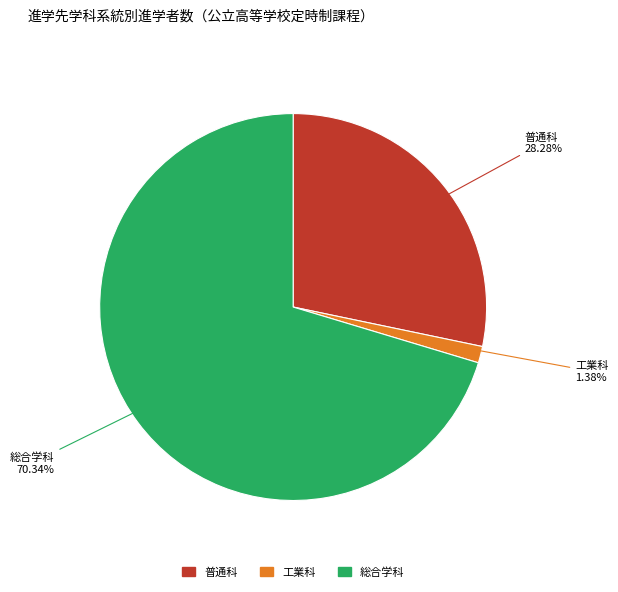

To the nearest percent, what is the average slice percentage?

33%